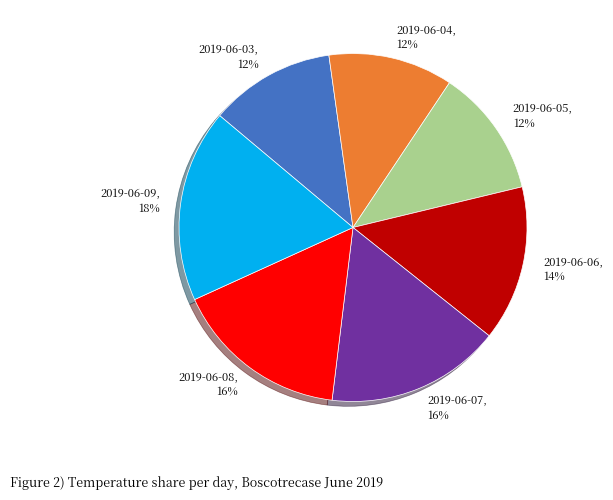

How many segments does this pie chart have?

7